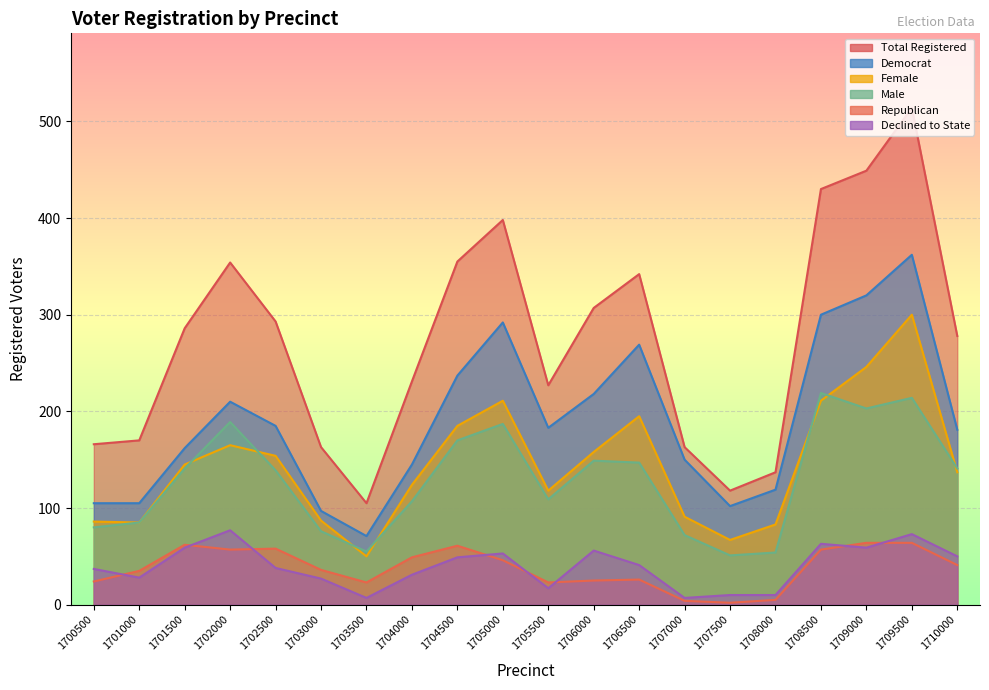

What is the sum of all totreg_r values?

5486